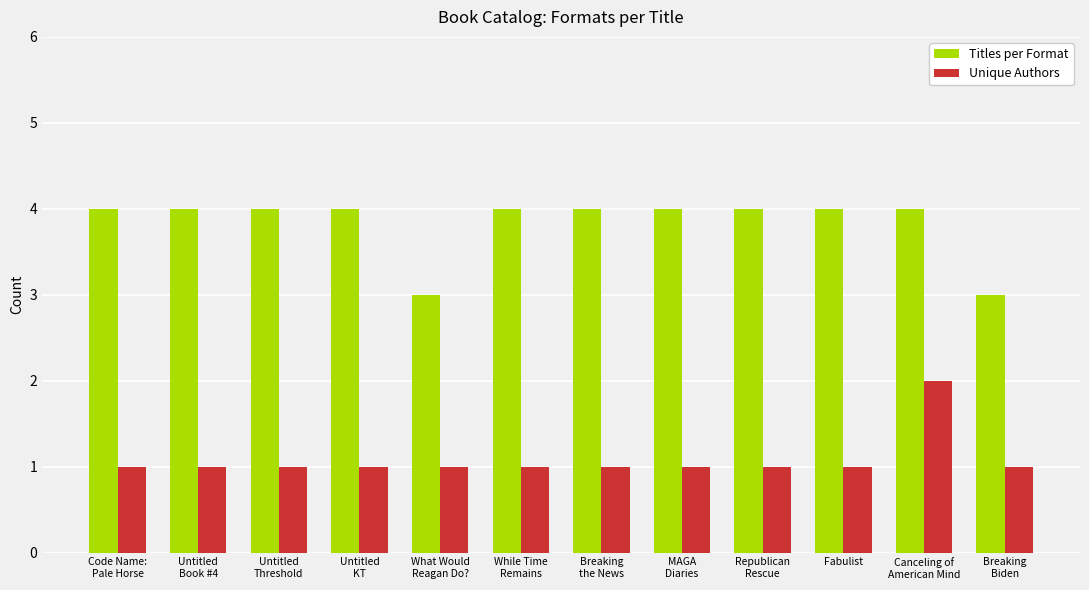

What is the minimum value shown in the chart?

1